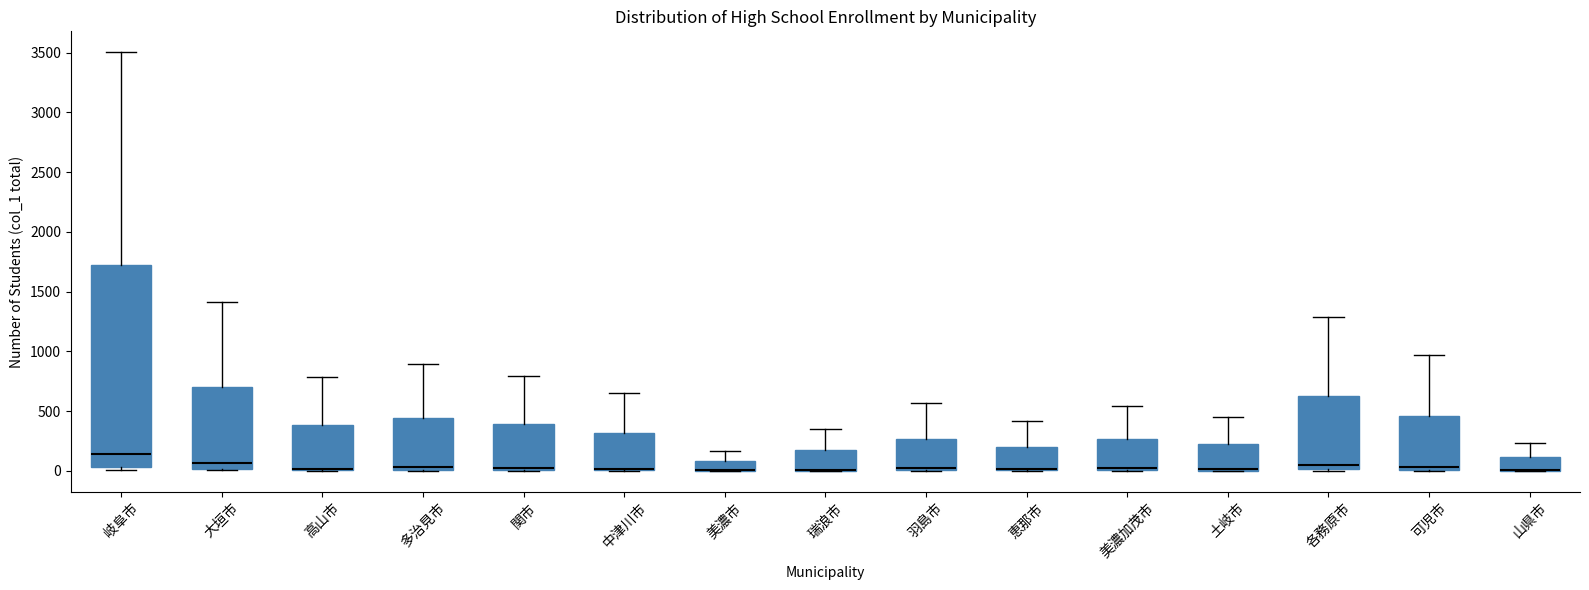

Reading left to right, transcribe this box plot: for each box, give where its median line is, the range the box spans, and where its two whiskers end, as read against the y-axis. The values are not printed on the chart, so give them approximately, as read against the axis.

岐阜市: median 150, box 50 to 1750, whiskers 0 to 3500
大垣市: median 50, box 0 to 700, whiskers 0 to 1400
高山市: median 0 (drawn on the box's lower edge), box 0 to 400, whiskers 0 to 800
多治見市: median 50, box 0 to 450, whiskers 0 to 900
関市: median 0 (just above the box's lower edge), box 0 to 400, whiskers 0 to 800
中津川市: median 0 (drawn on the box's lower edge), box 0 to 300, whiskers 0 to 650
美濃市: median 0 (drawn on the box's lower edge), box 0 to 100, whiskers 0 to 150
瑞浪市: median 0 (drawn on the box's lower edge), box 0 to 200, whiskers 0 to 350
羽島市: median 50, box 0 to 250, whiskers 0 to 550
恵那市: median 0 (drawn on the box's lower edge), box 0 to 200, whiskers 0 to 400
美濃加茂市: median 0 (just above the box's lower edge), box 0 to 250, whiskers 0 to 550
土岐市: median 0 (drawn on the box's lower edge), box 0 to 250, whiskers 0 to 450
各務原市: median 50, box 0 to 650, whiskers 0 to 1300
可児市: median 50, box 0 to 450, whiskers 0 to 950
山県市: median 0 (drawn on the box's lower edge), box 0 to 100, whiskers 0 to 250